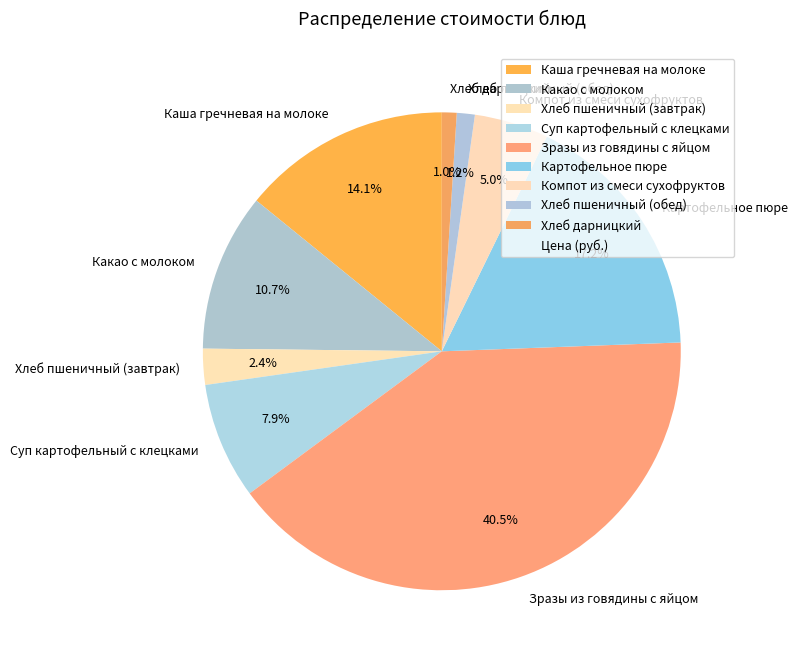

Which has a higher value, Каша гречневая на молоке or Хлеб дарницкий?

Каша гречневая на молоке